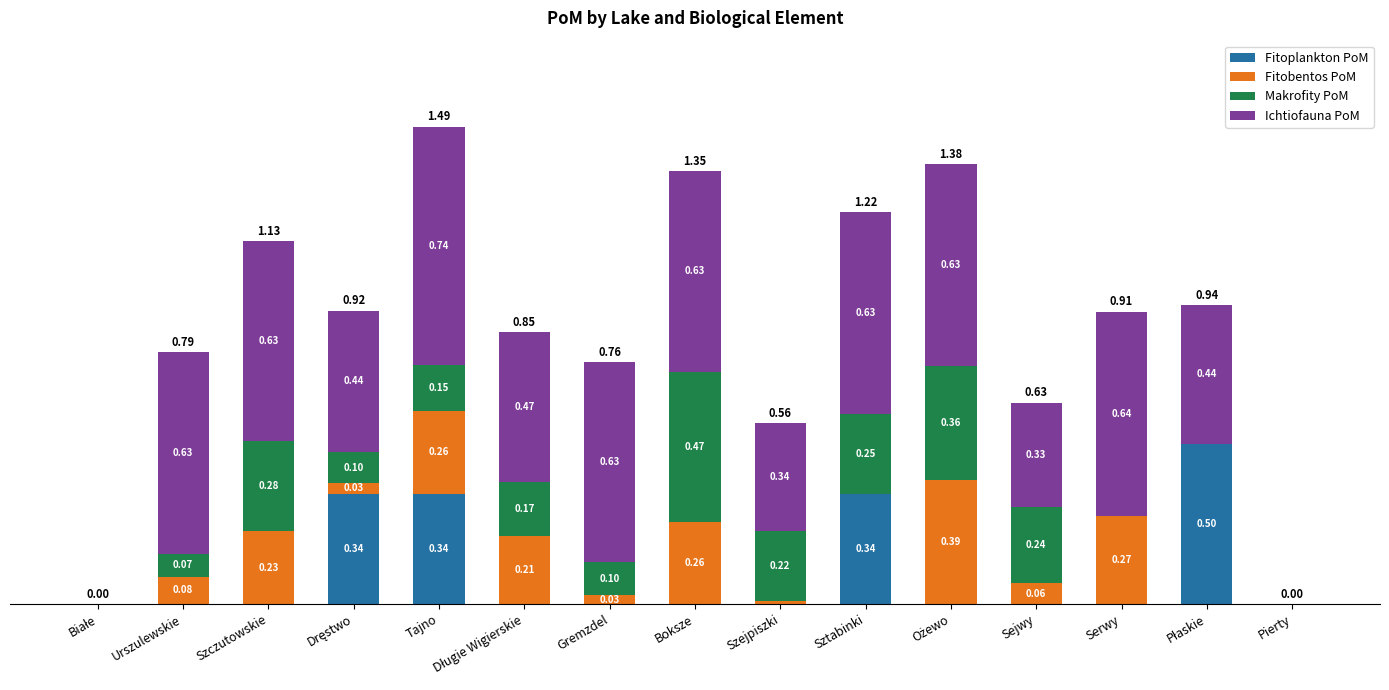

Are the bars grouped side by side (vs. stacked)?

No